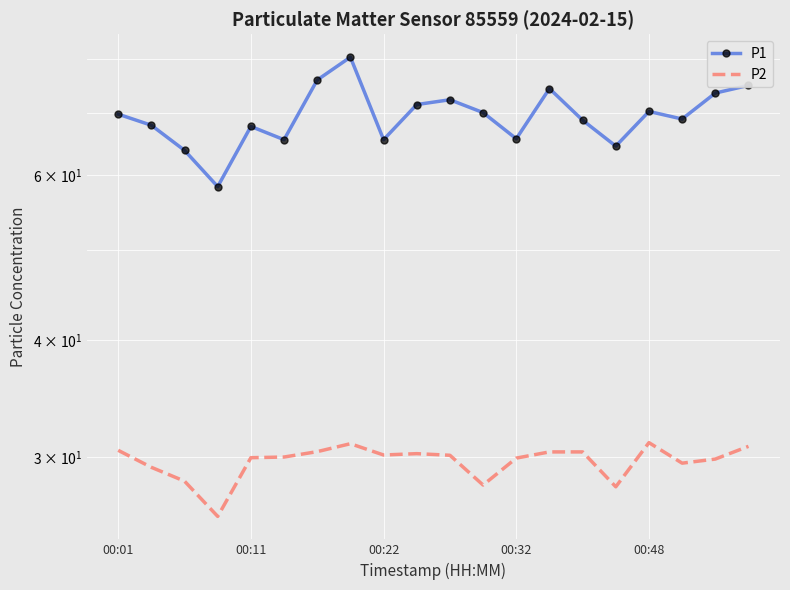

True or false: P2 and P1 cross at least once.

False